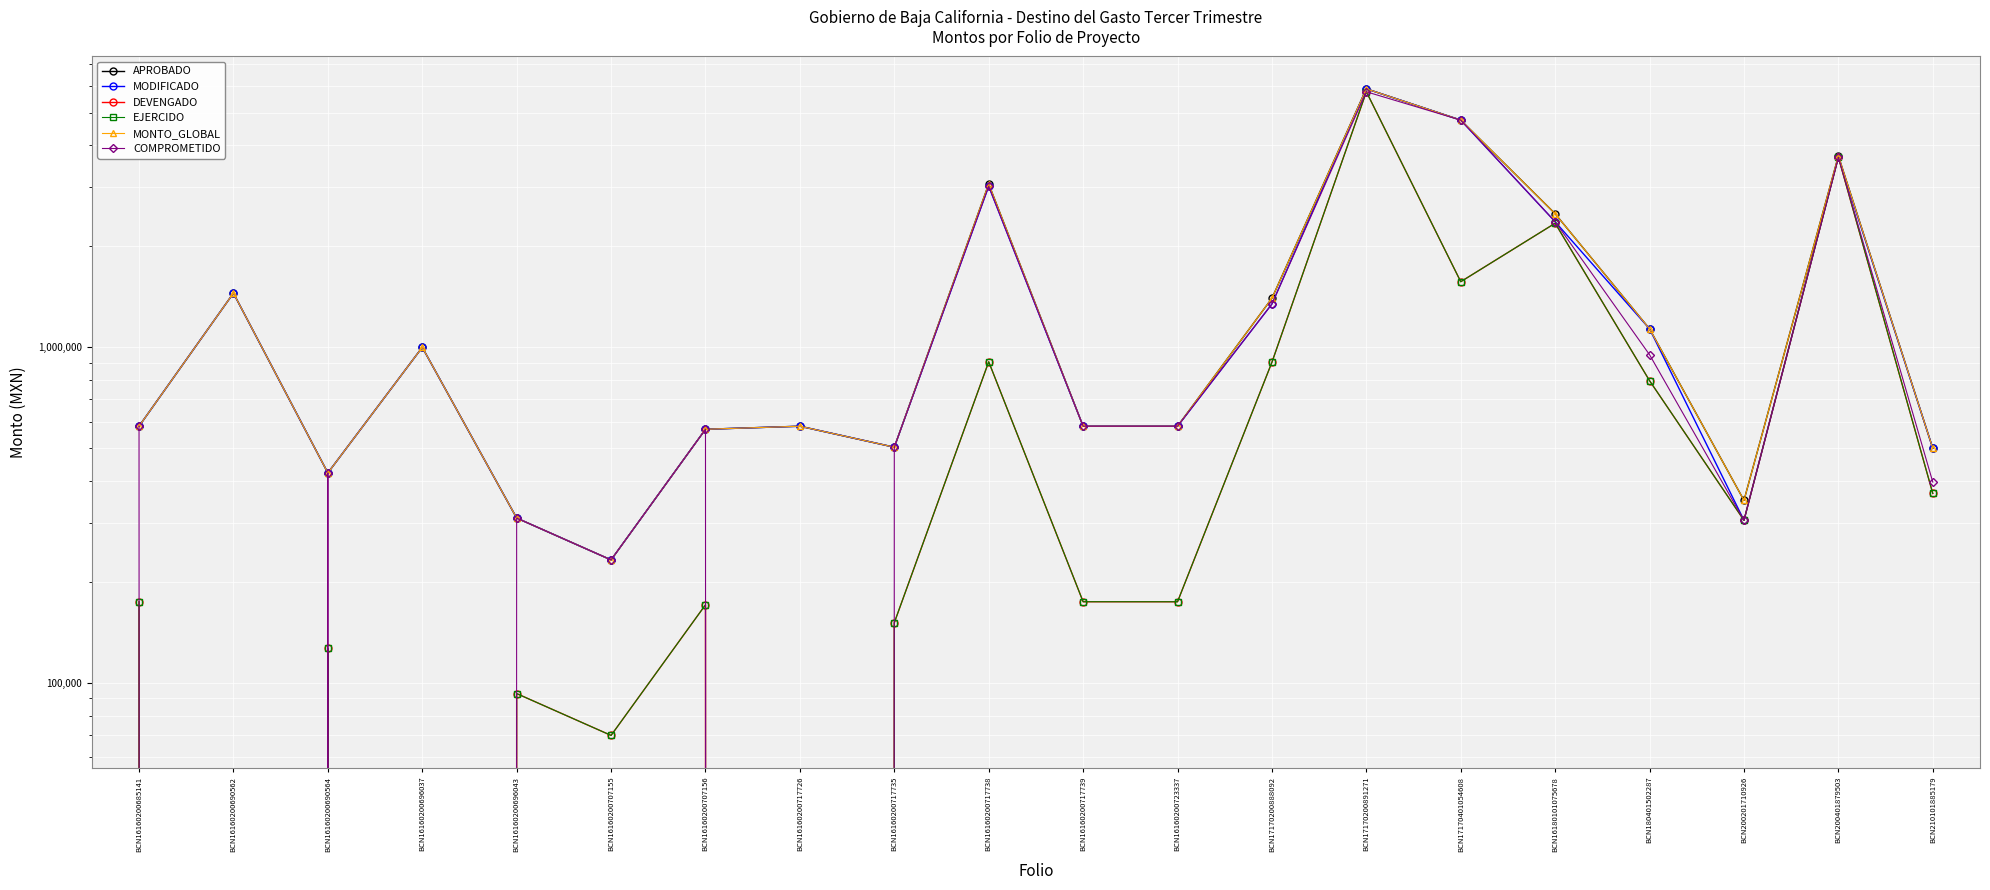

True or false: EJERCIDO has a value of 2342549.2 at BCN16180101075678.

True